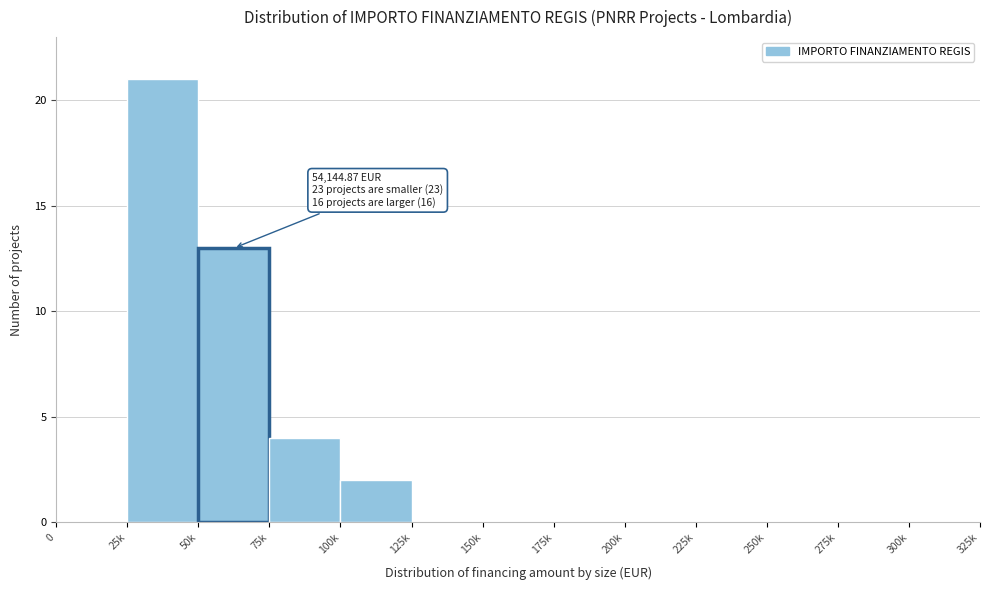

Reading left to right, what are all the values shown in this chart?

0=0	25k=21	50k=13	75k=4	100k=2	125k=0	150k=0	175k=0	200k=0	225k=0	250k=0	275k=0	300k=0